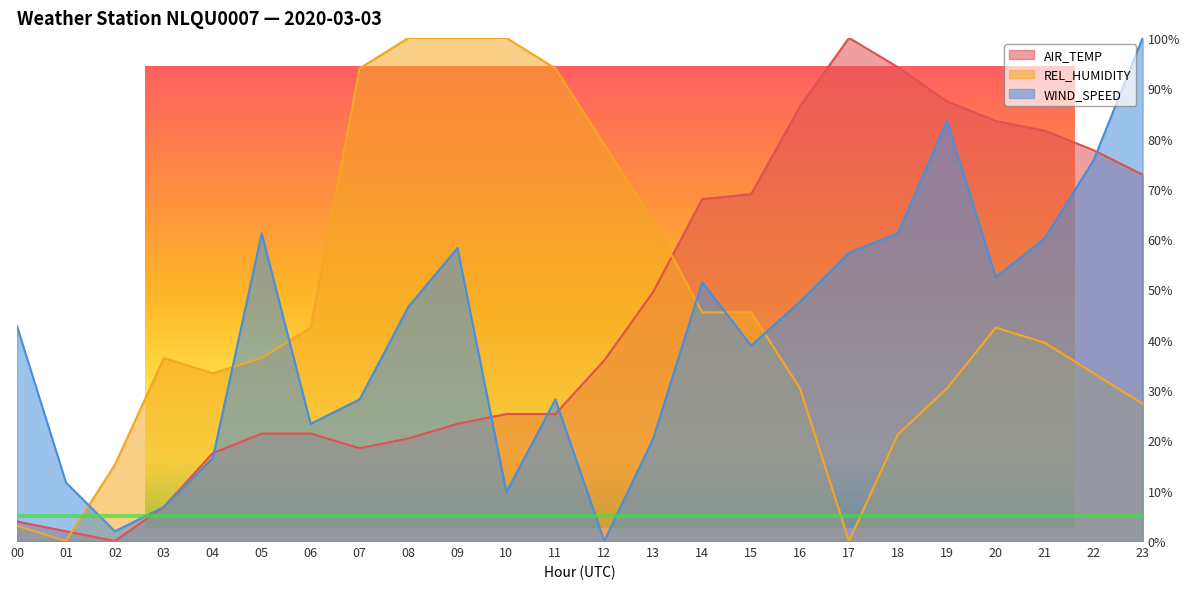

At how many categories does at least one series exceed 75?

14